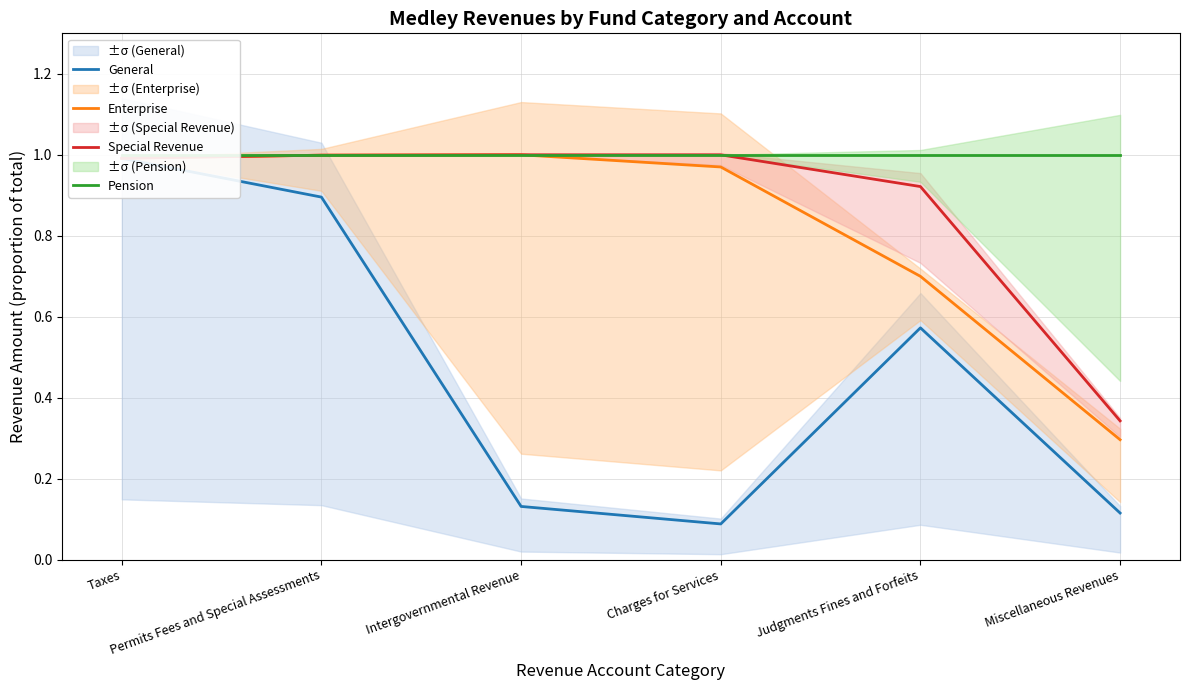

Where is the first local maximum for Special Revenue?

Intergovernmental Revenue